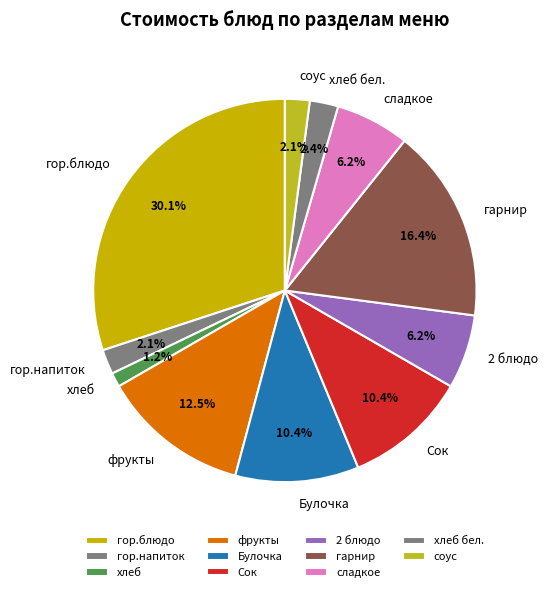

To the nearest percent, what is the difference between the largest and smallest slice percentages?

29%